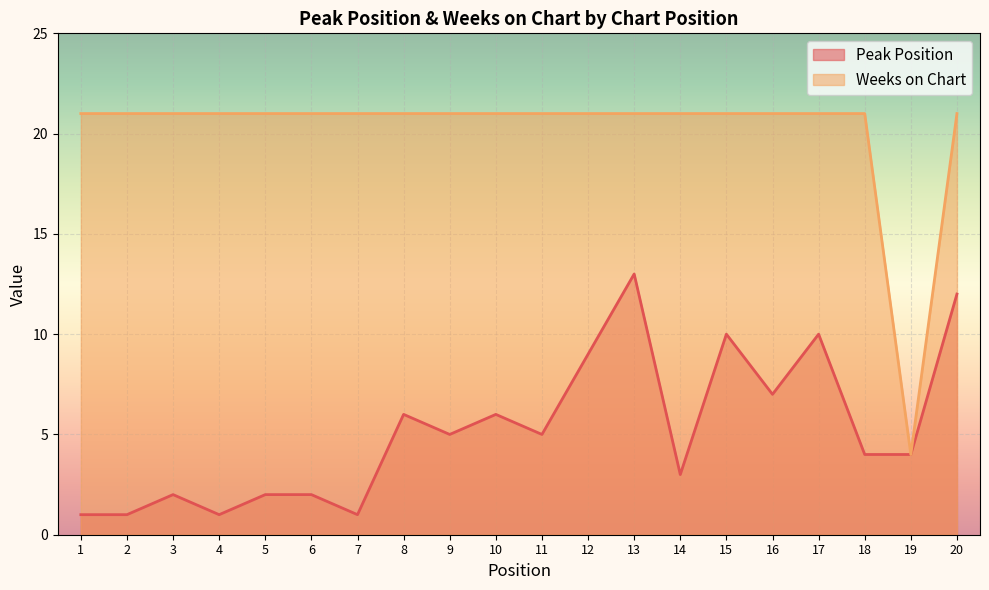

True or false: Weeks on Chart has a value of 31 at 11.

False